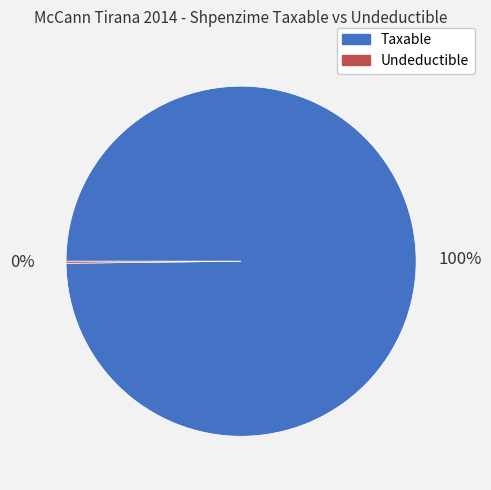

True or false: Taxable accounts for 100% of the total.

True